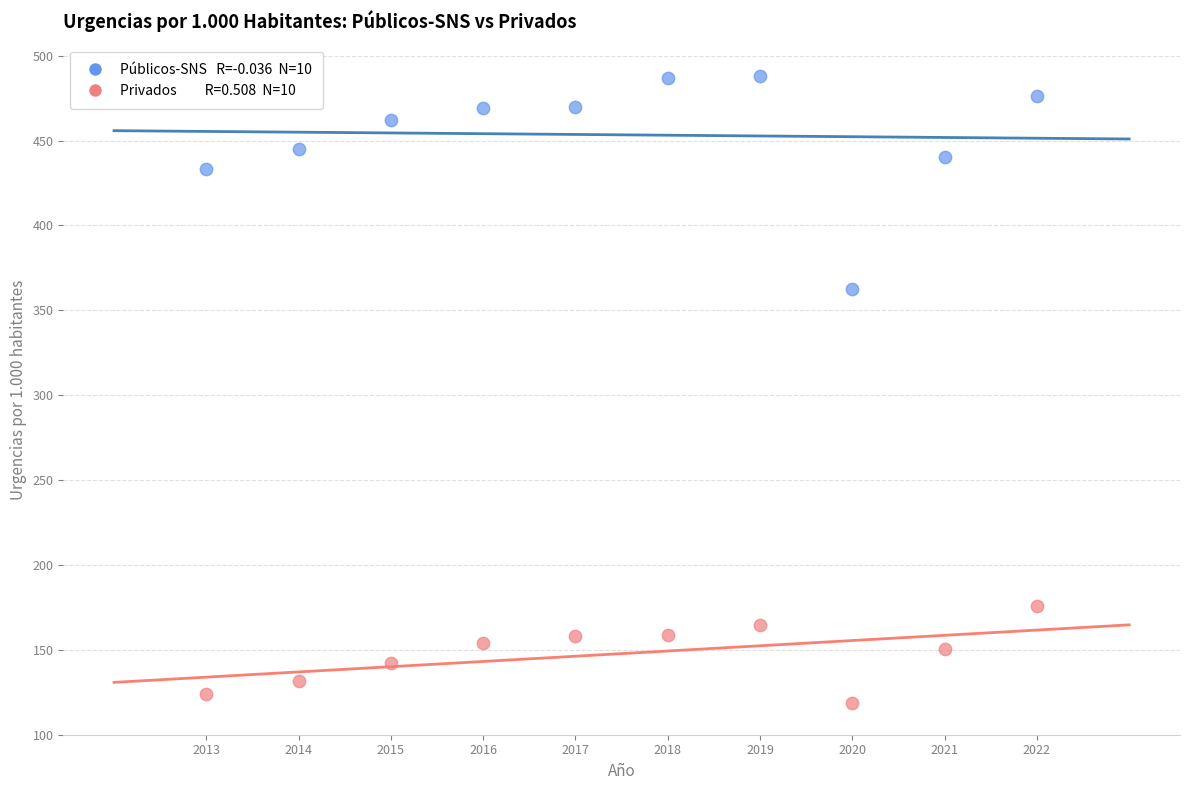

Across all series, what Y value is closest to 303?

362.8